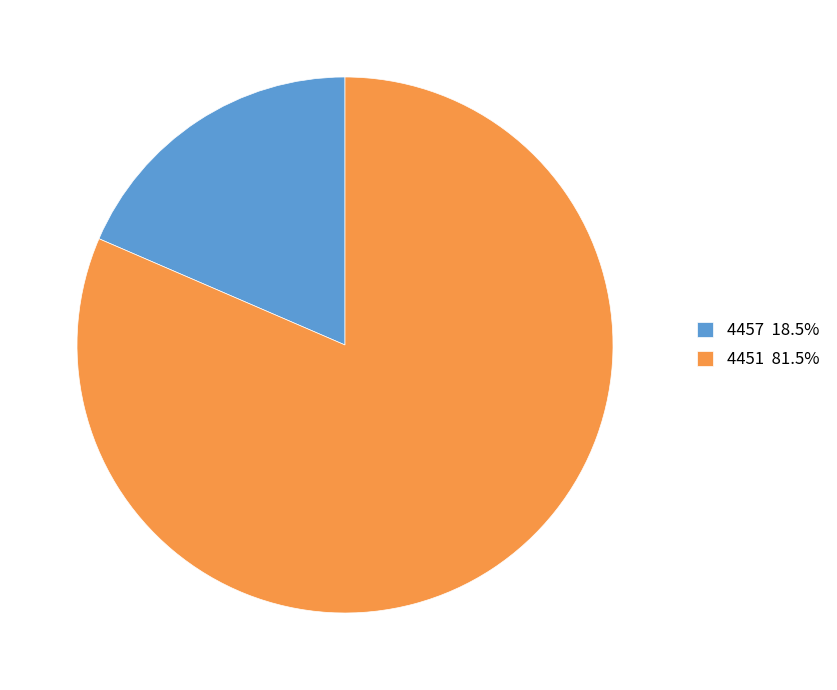

How many segments does this pie chart have?

2